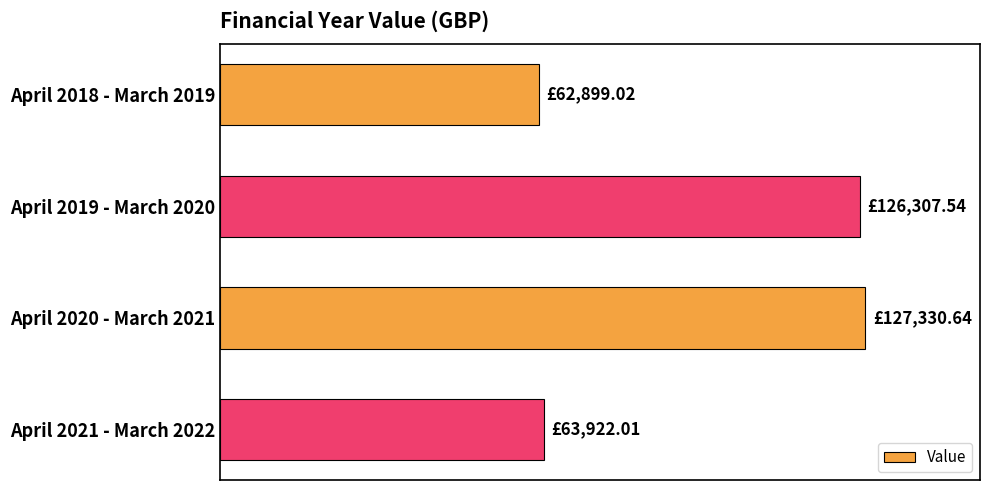

Does the chart contain any negative values?

No